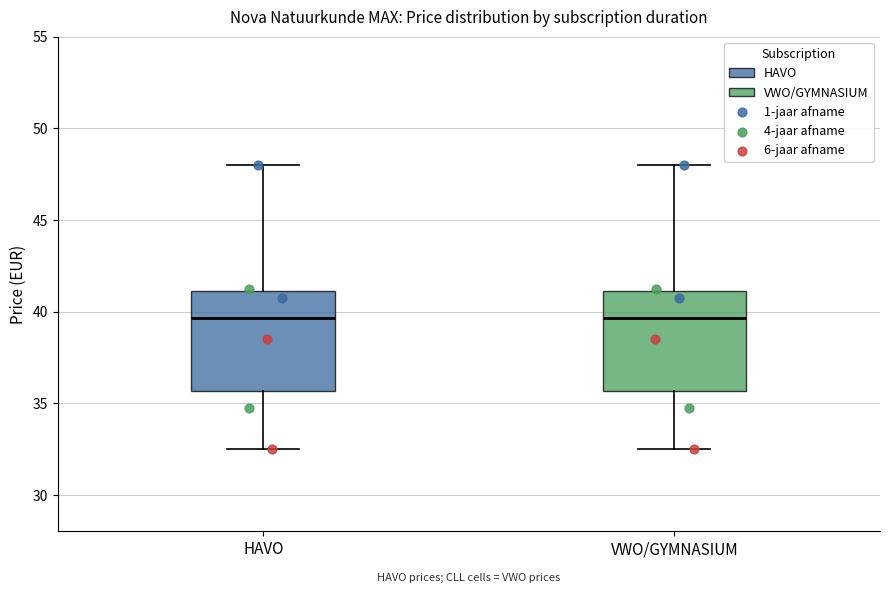

Reading left to right, transcribe this box plot: for each box, give where its median line is, the range the box spans, and where its two whiskers end, as read against the y-axis. The values are not printed on the chart, so give them approximately, as read against the axis.

HAVO: median 39.5, box 35.5 to 41.0, whiskers 32.5 to 48.0
VWO/GYMNASIUM: median 39.5, box 35.5 to 41.0, whiskers 32.5 to 48.0